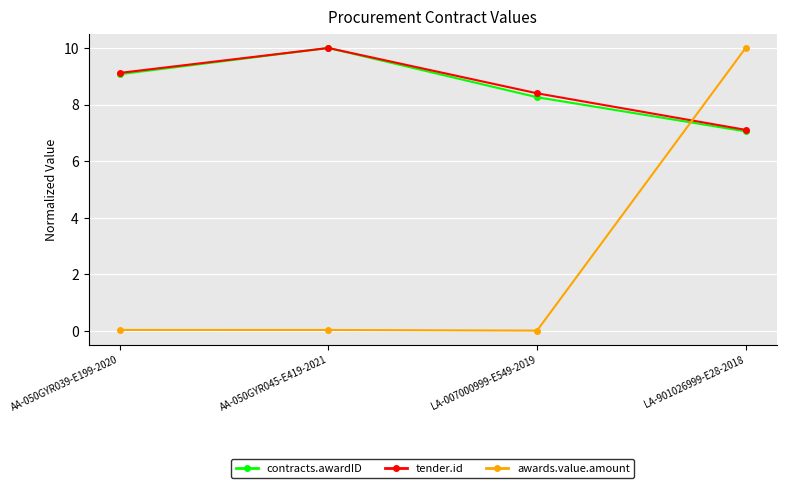

What is the lowest value of the contracts.awardID series?

7.1